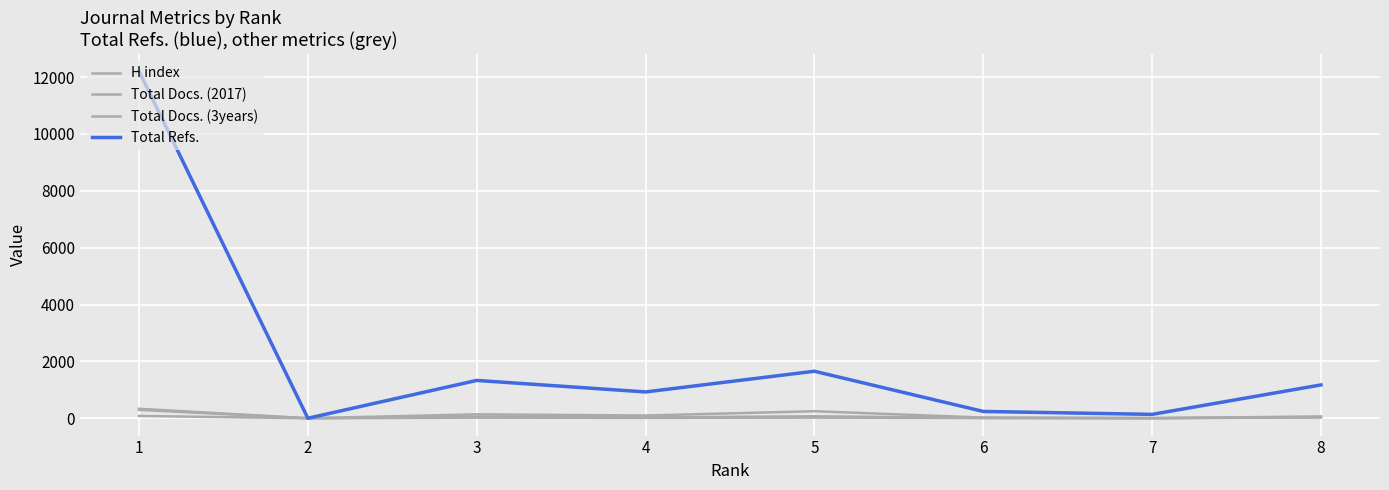

True or false: Total Docs. (2017) has more than 1 interior local peaks.

True